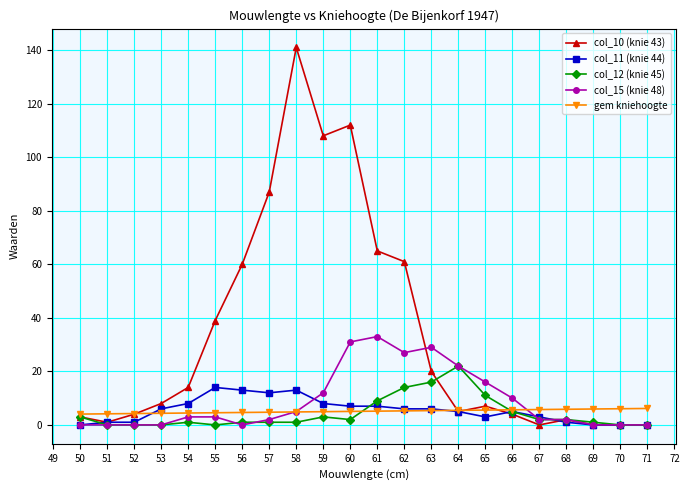

What is the average value of the gem kniehoogte series?

5.1